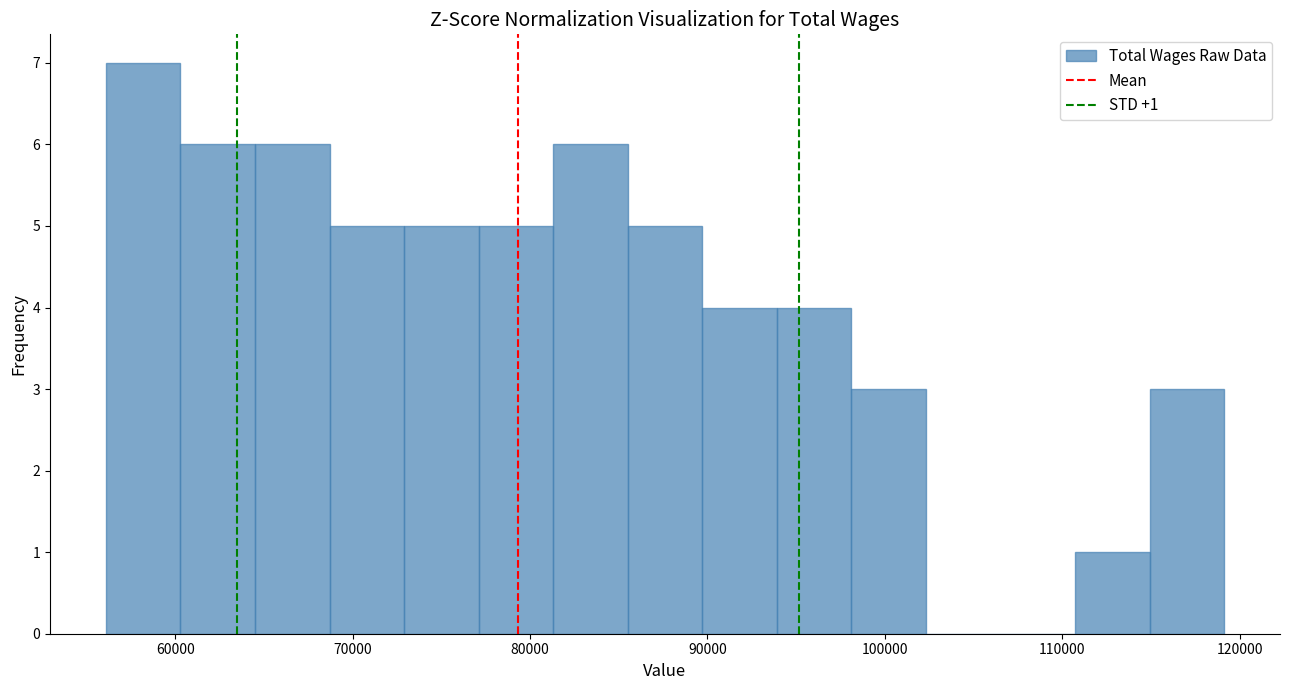

Which range on the x-axis has the tallest bar?

56000 to 60000